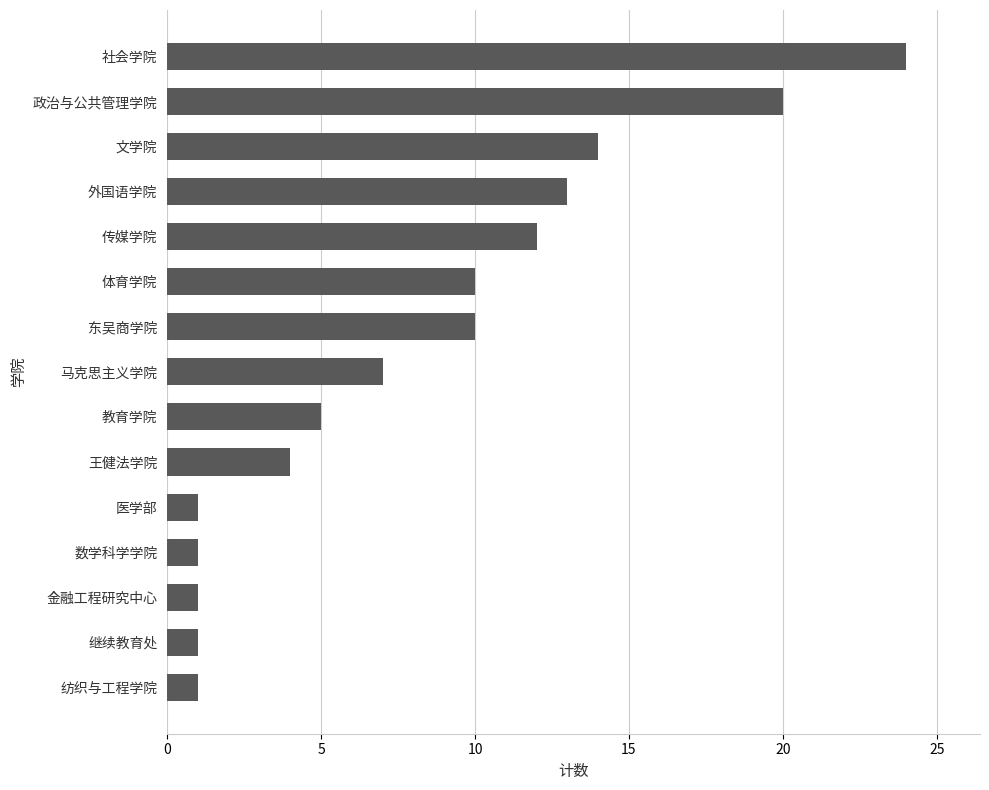

What is the change in value from 金融工程研究中心 to 文学院?

+13